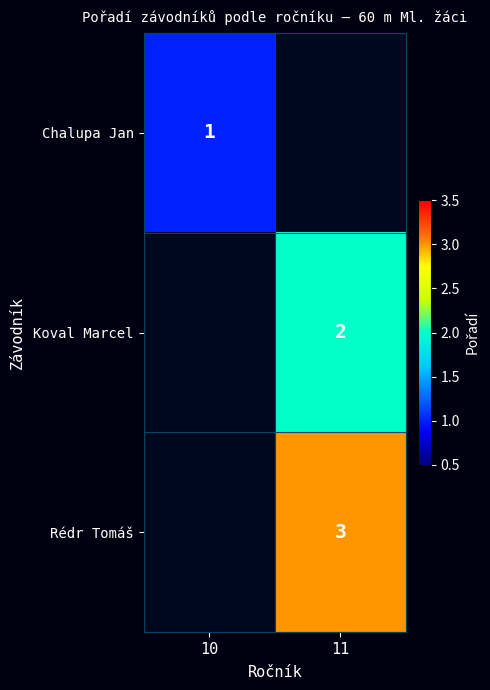

Is it true that Chalupa Jan equals 0 at 10?

False